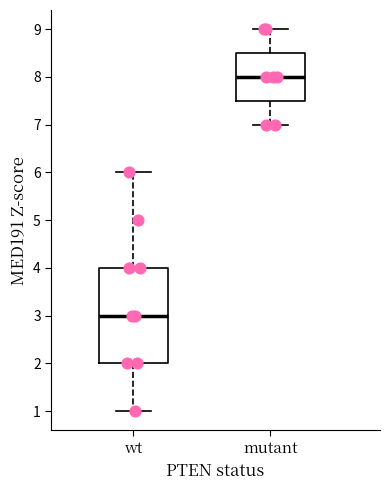

Reading left to right, transcribe this box plot: for each box, give where its median line is, the range the box spans, and where its two whiskers end, as read against the y-axis. The values are not printed on the chart, so give them approximately, as read against the axis.

wt: median 3.0, box 2.0 to 4.0, whiskers 1.0 to 6.0
mutant: median 8.0, box 7.5 to 8.5, whiskers 7.0 to 9.0